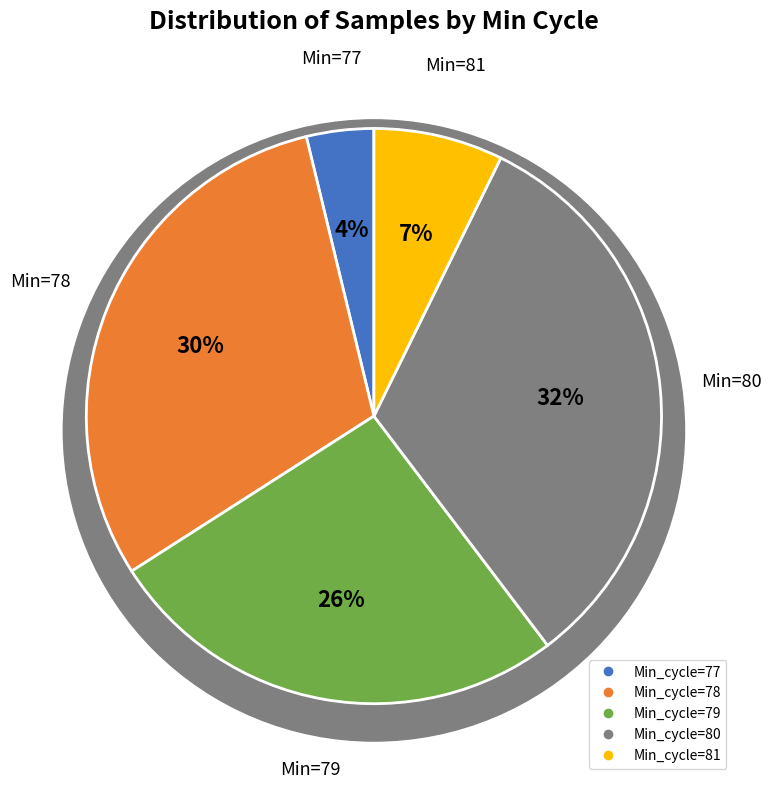

Between 79 and 79, which is larger?

79